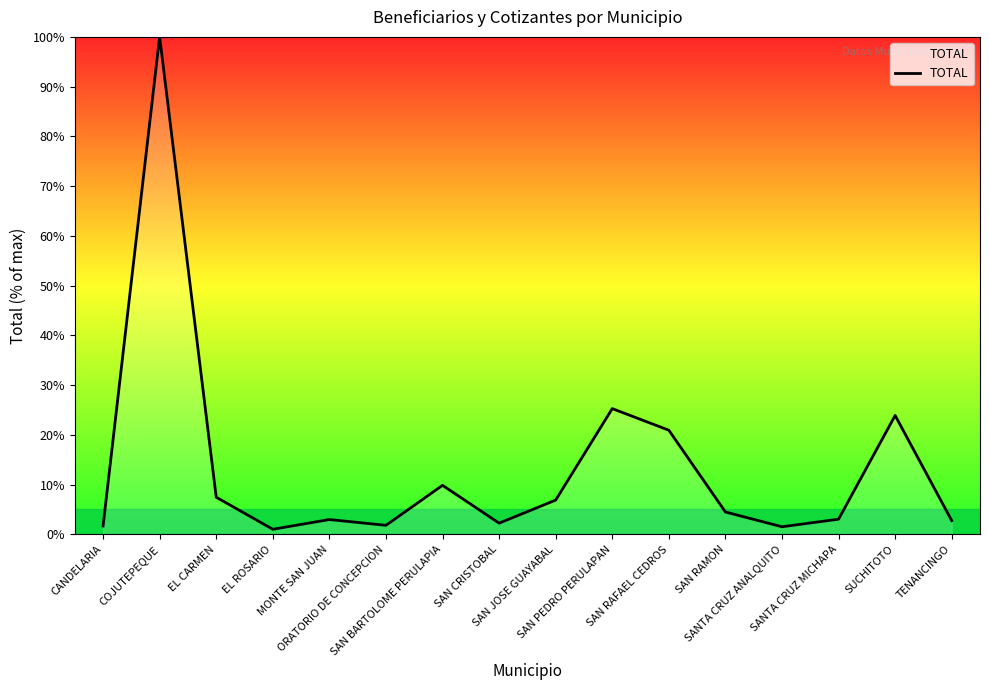

What is the difference between the maximum and minimum values?

99.0